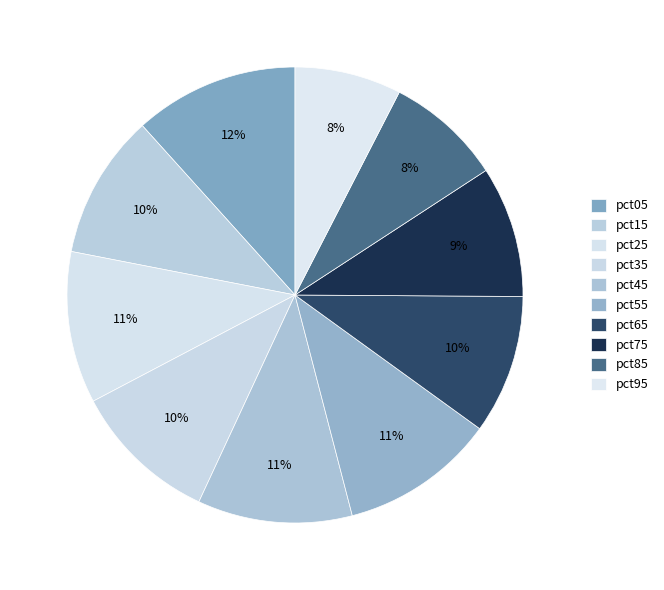

To the nearest percent, what percentage of the pie is pct55?

11%